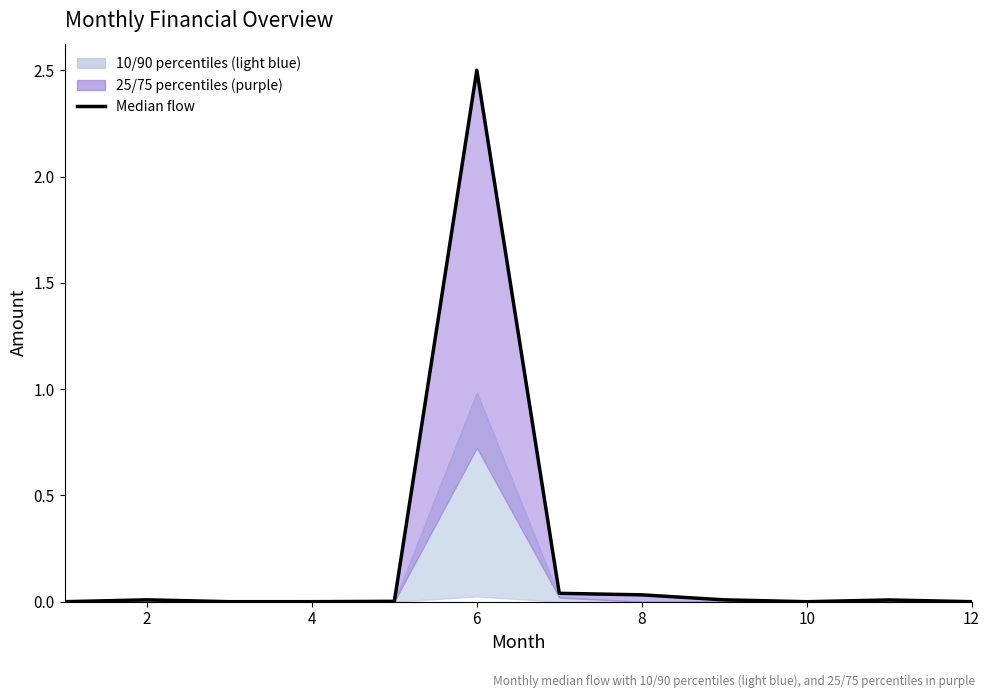

At which category does the data reach its first local peak?

2